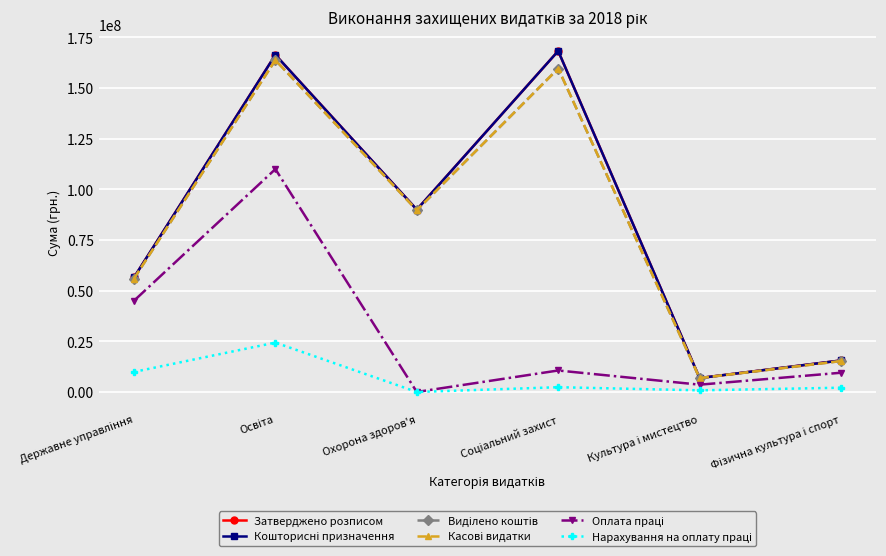

What is the sum of the Кошторисні призначення values at Охорона здоров'я and Фізична культура і спорт?

105503677.5